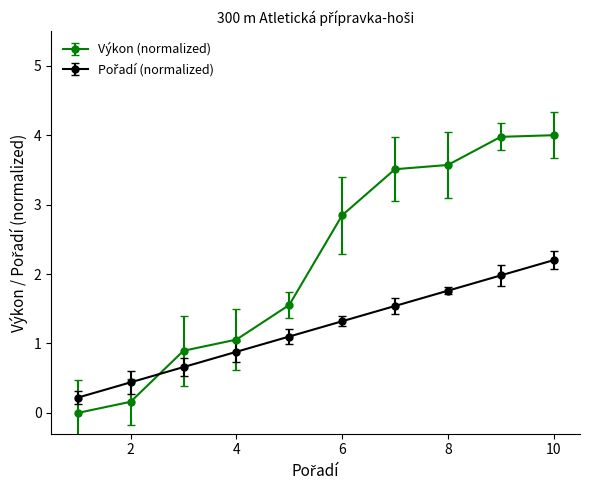

True or false: Výkon (normalized) has more than 2 points higher than both neighbors.

False